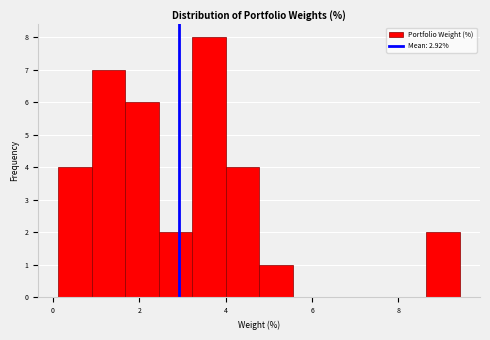

Read against the x-axis, roughly where is the centre of the tallest bar?

3.6